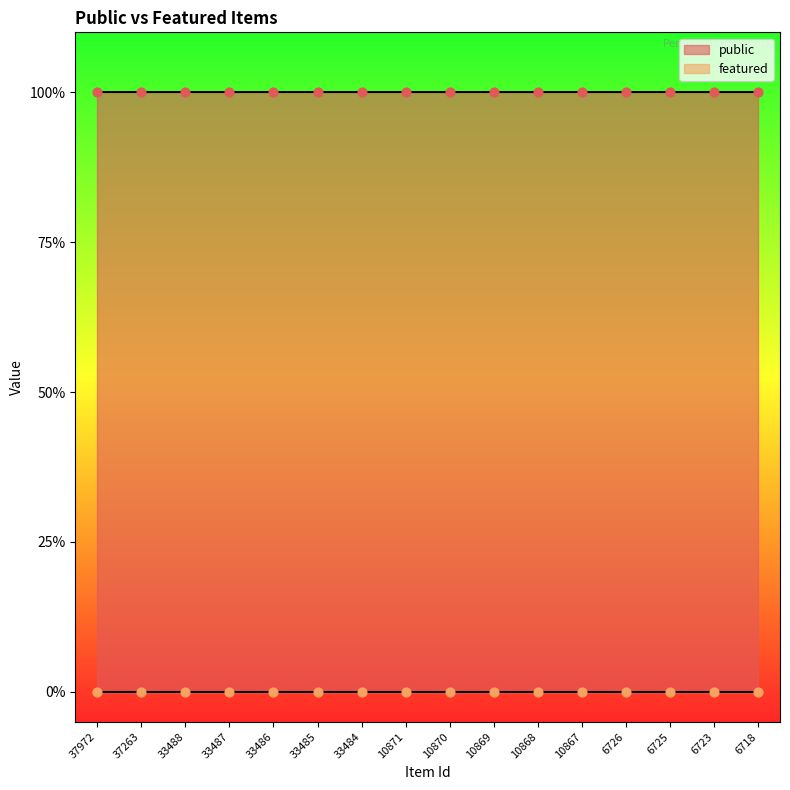

Which series has the largest total across all categories?

public